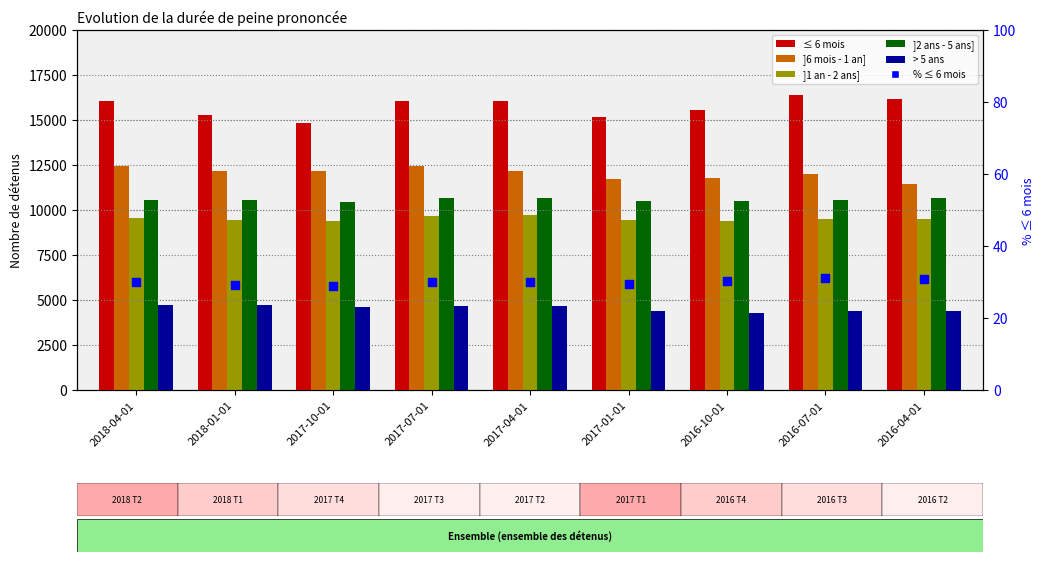

Which series reaches the maximum Y coordinate?

≤ 6 mois